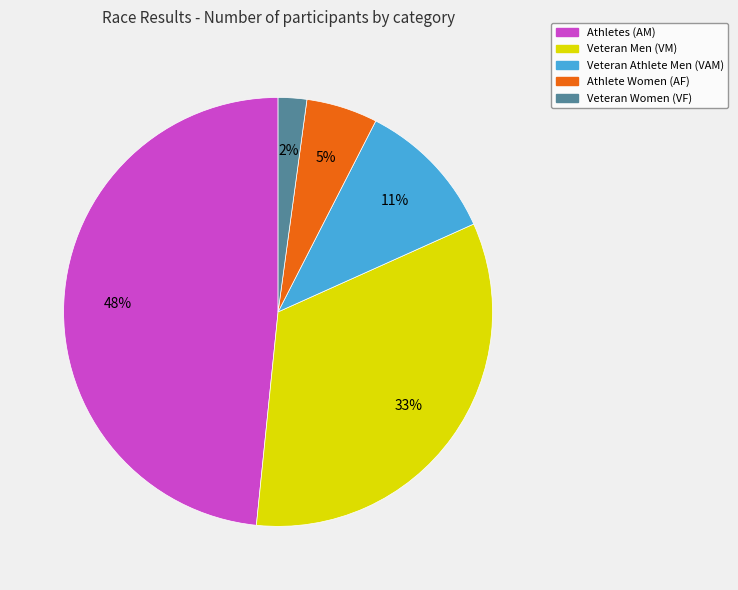

To the nearest percent, what is the average slice percentage?

20%